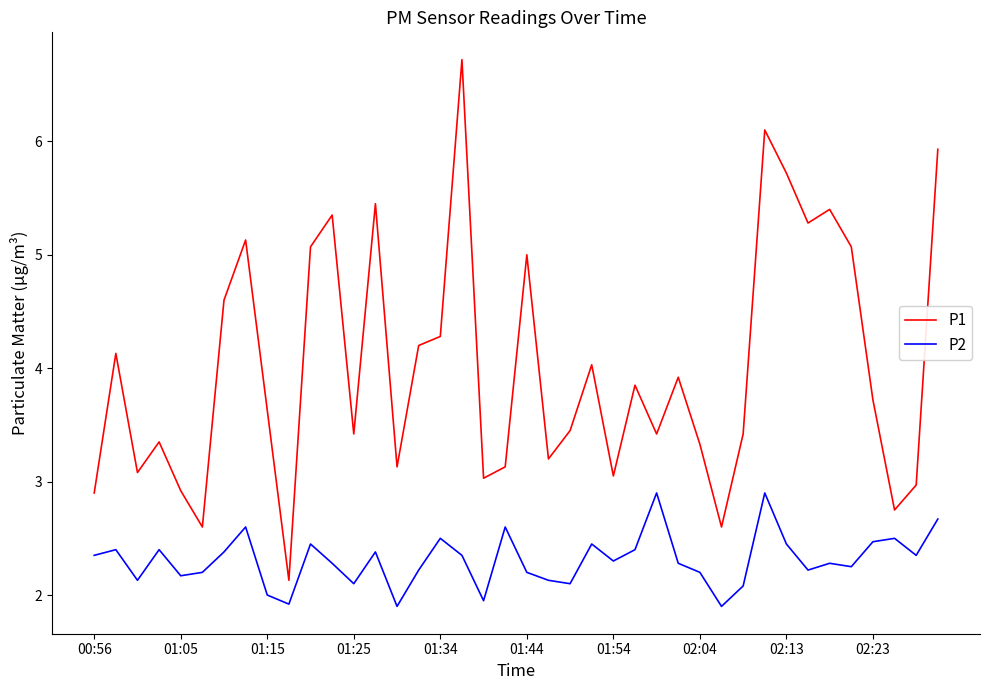

What is the minimum value for P2?

1.9